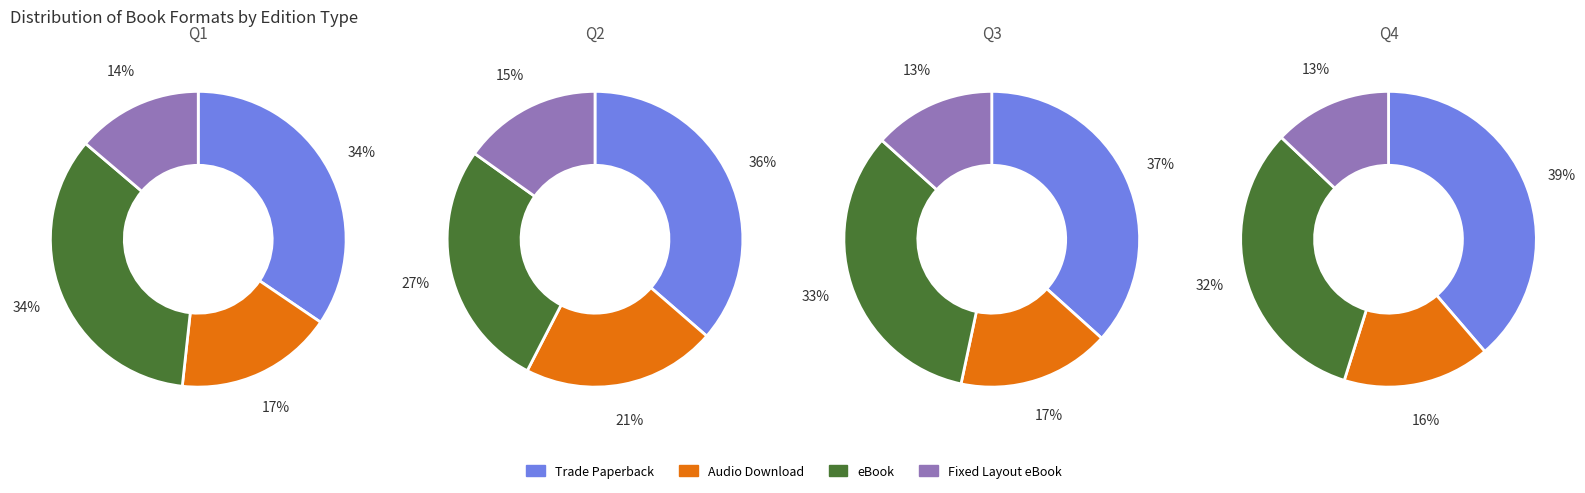

What portion of the pie excludes eBook?

67.6%